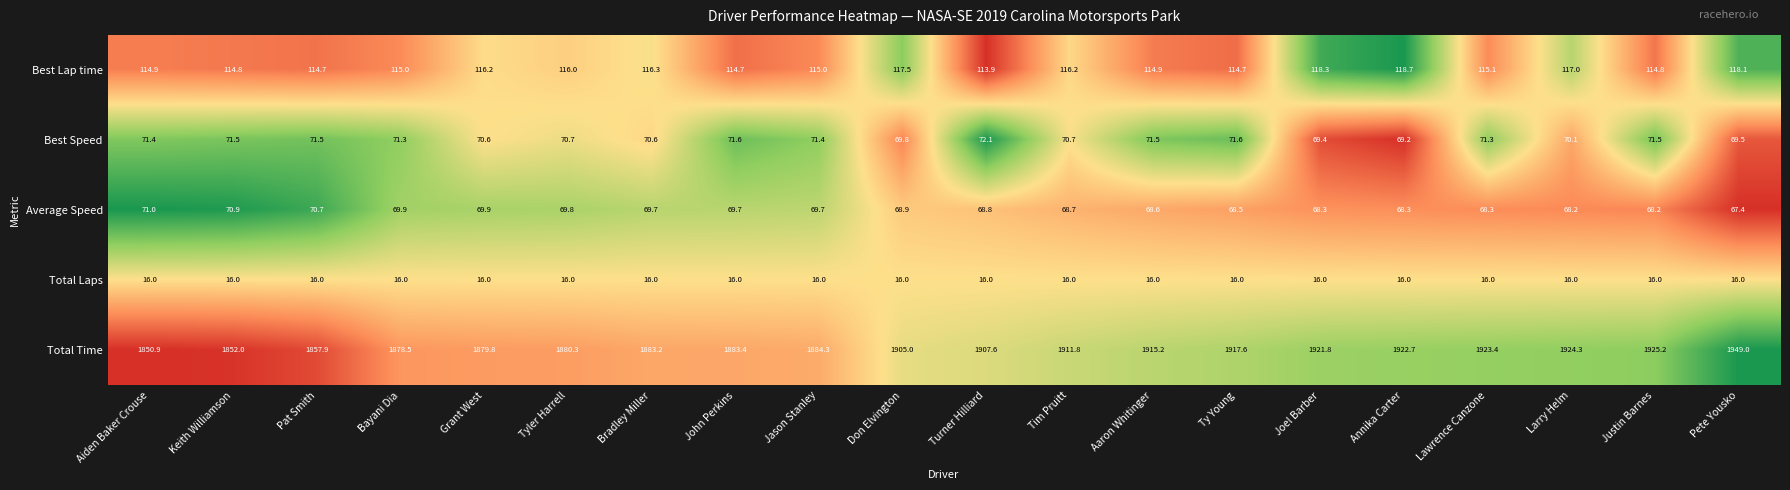

What is the average value of the Average Speed series?

69.2